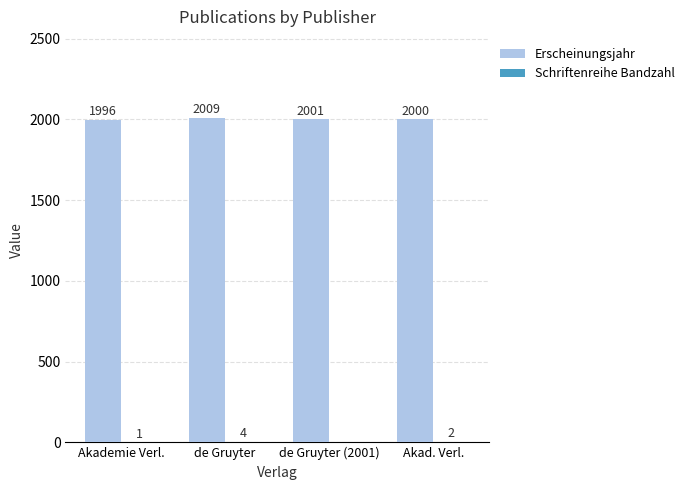

What value does the Erscheinungsjahr series have at Akad. Verl.?

2000